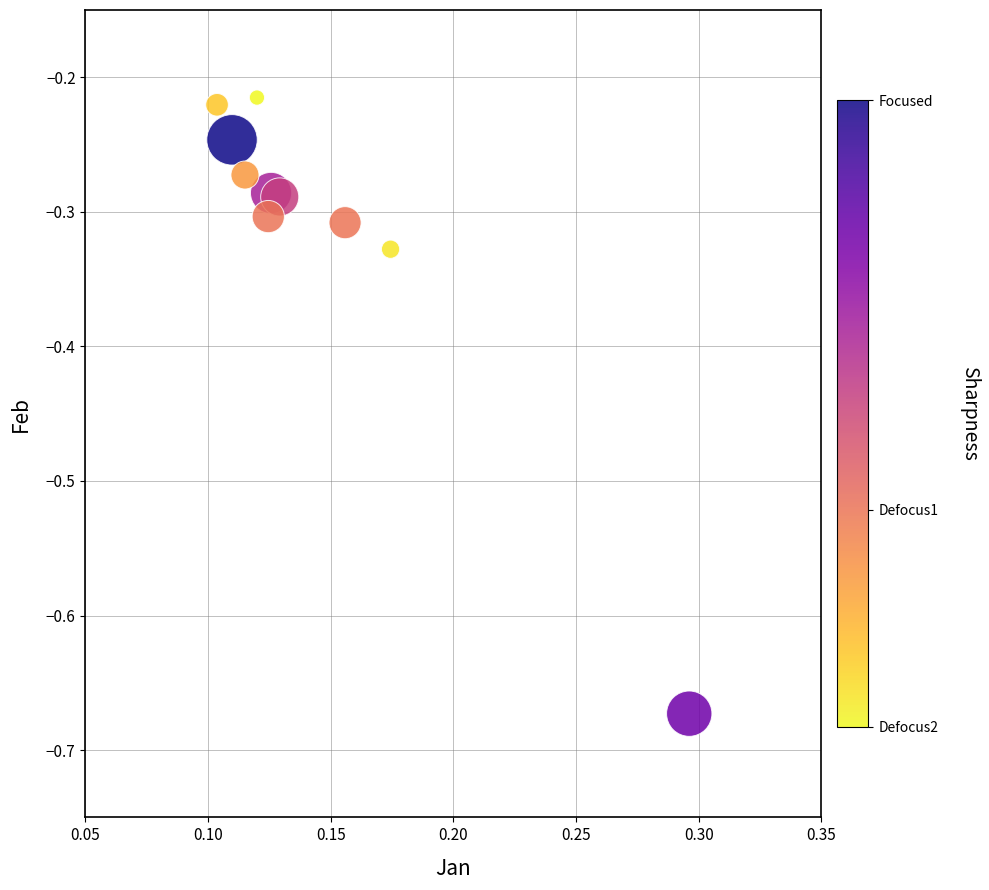

What is the range of Y values (max minus min)?

0.5